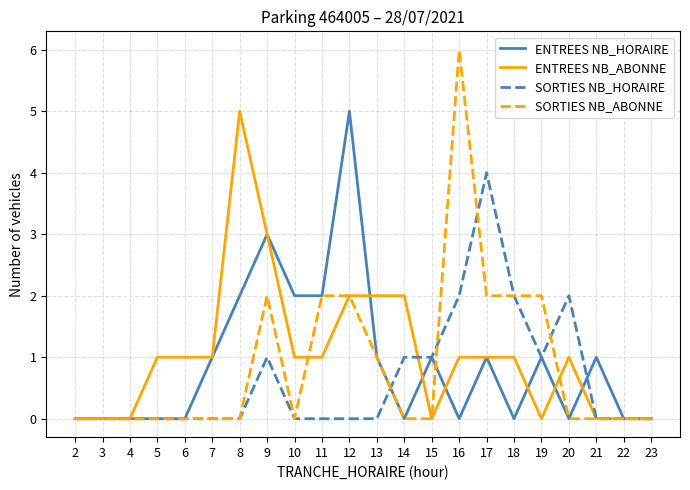

Which series has the largest range (max minus min)?

SORTIES NB_ABONNE